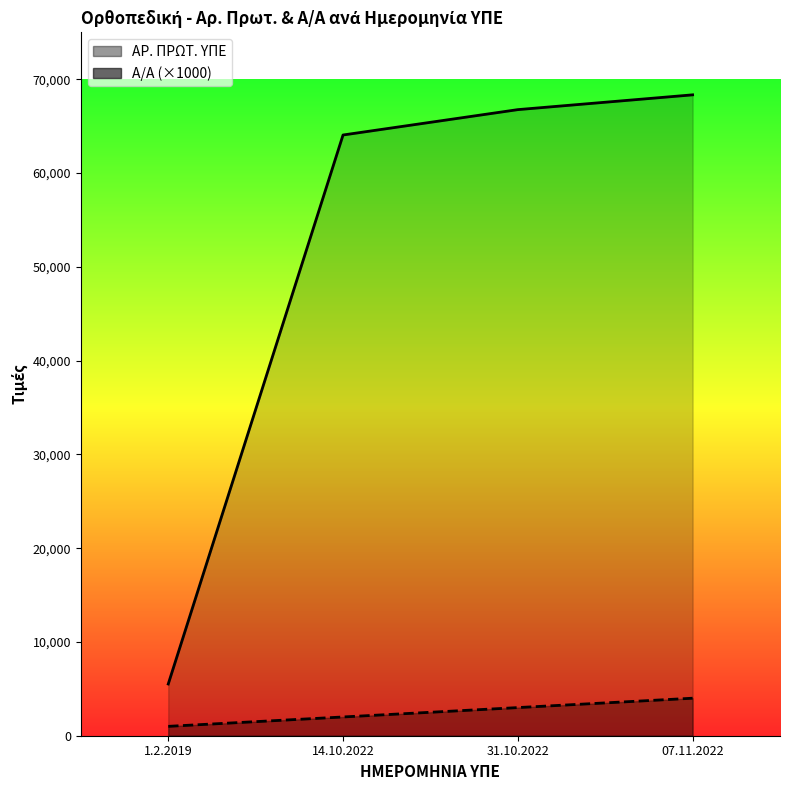

Is it true that Α/Α equals 461 at 1.2.2019?

False